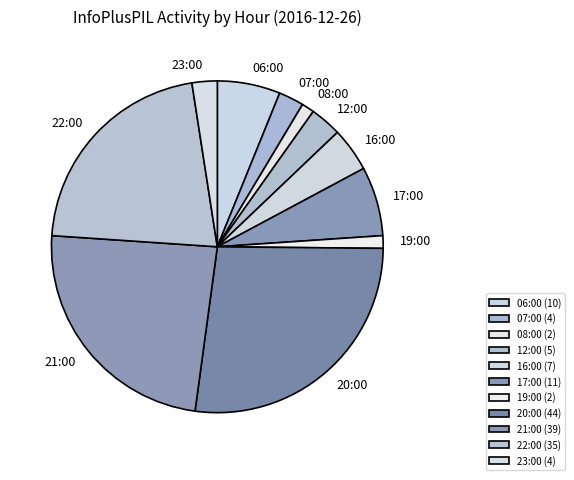

Is it true that 20:00 is 27% of the pie?

True